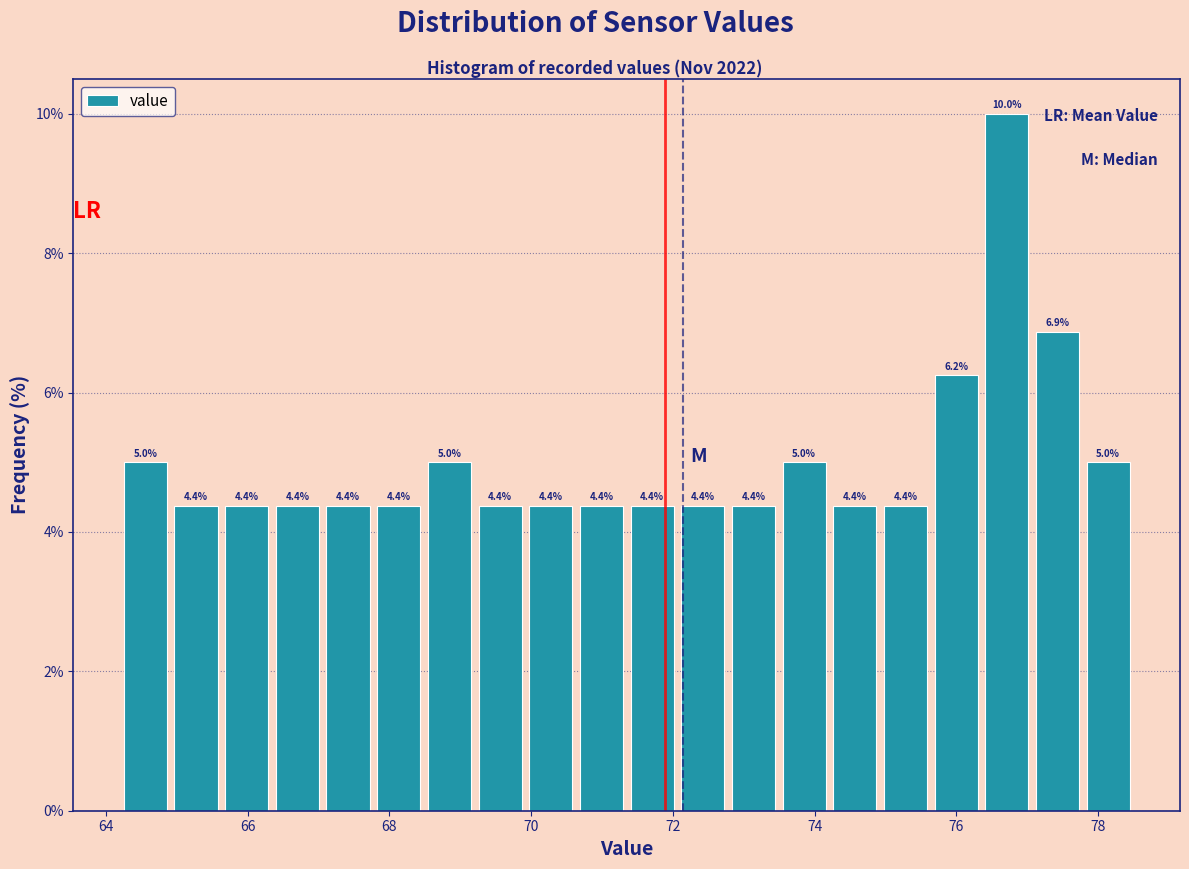

Read against the x-axis, roughly where is the centre of the tallest bar?

76.8